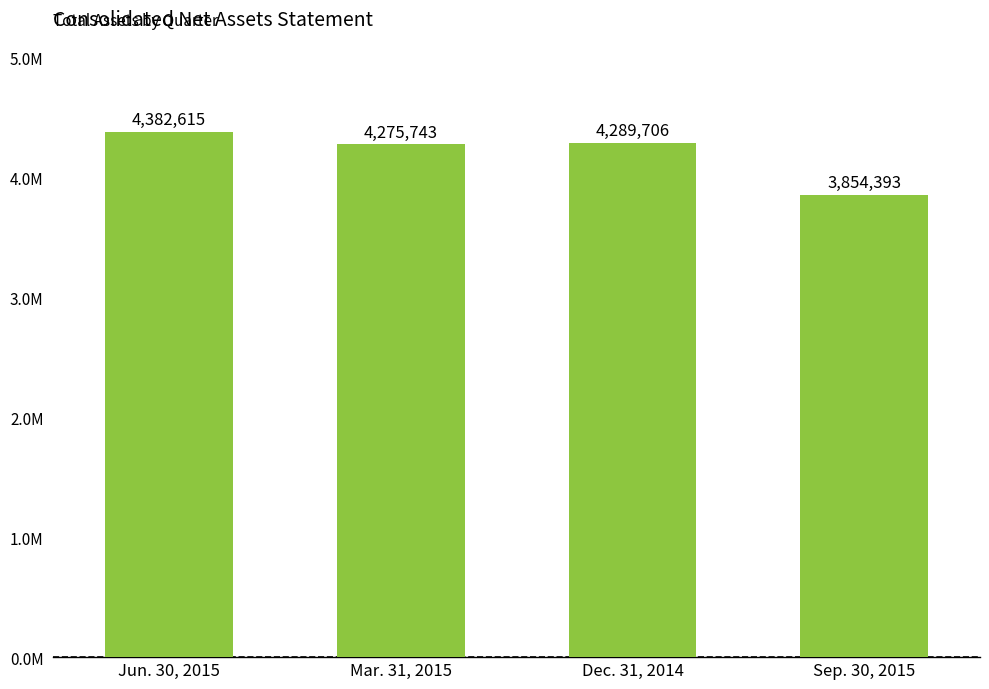

Are the bars horizontal?

No